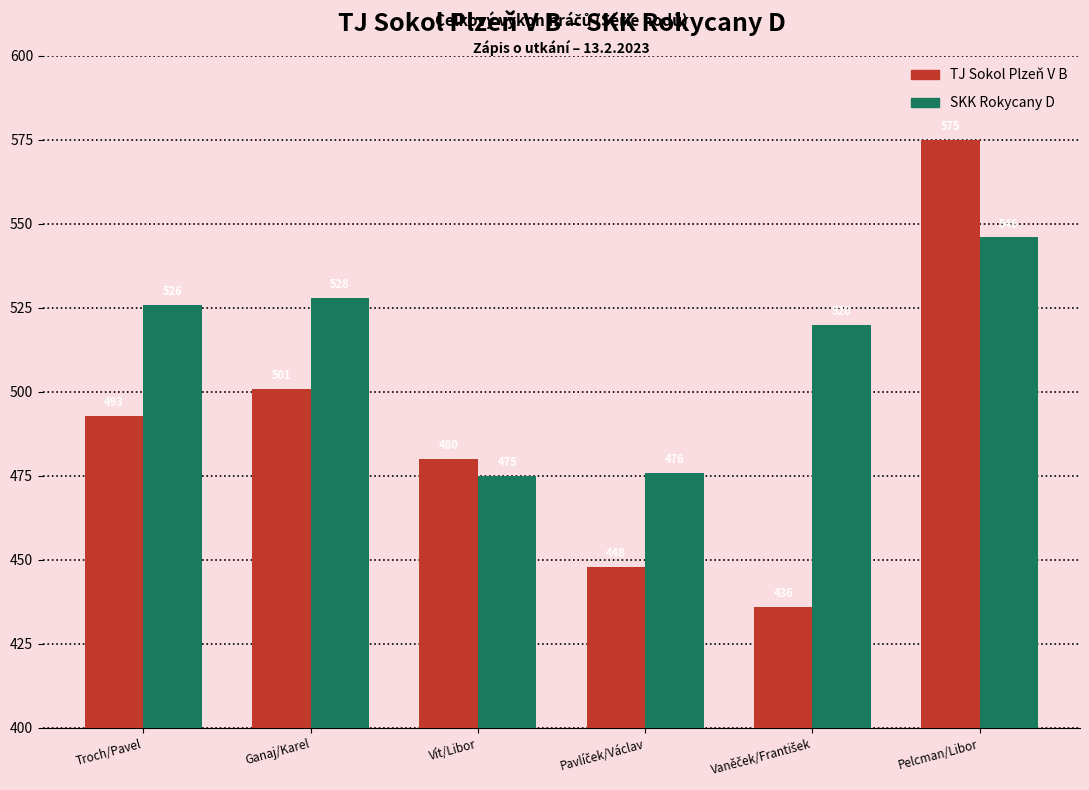

Reading left to right, extract all data points from this chart.

TJ Sokol Plzeň V B: 493	501	480	448	436	575
SKK Rokycany D: 526	528	475	476	520	546